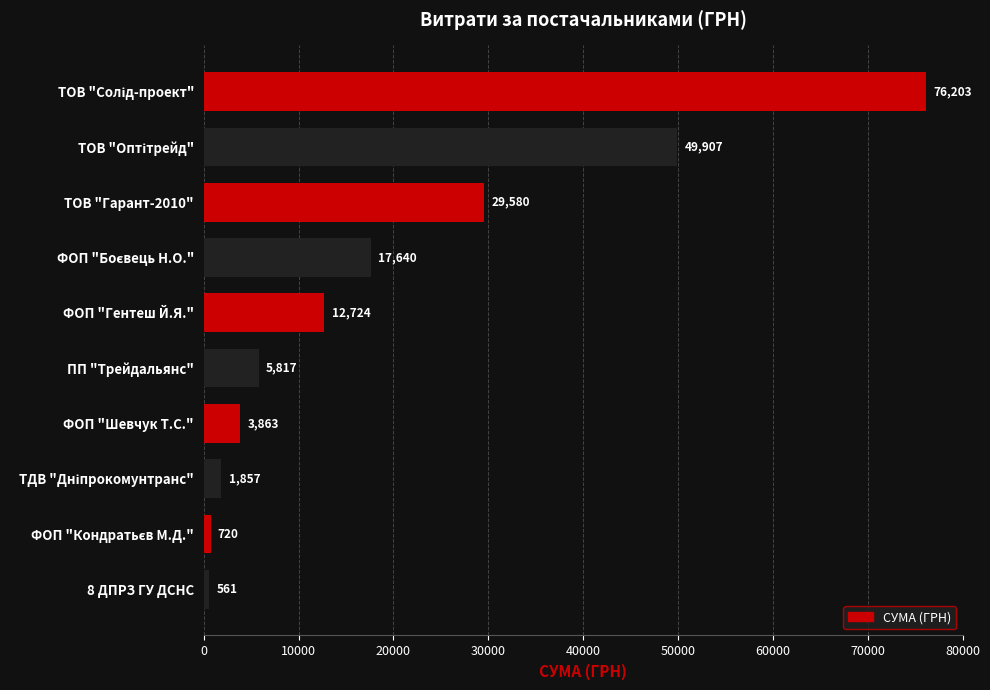

What is the value of the 1st bar from the top?

76202.7